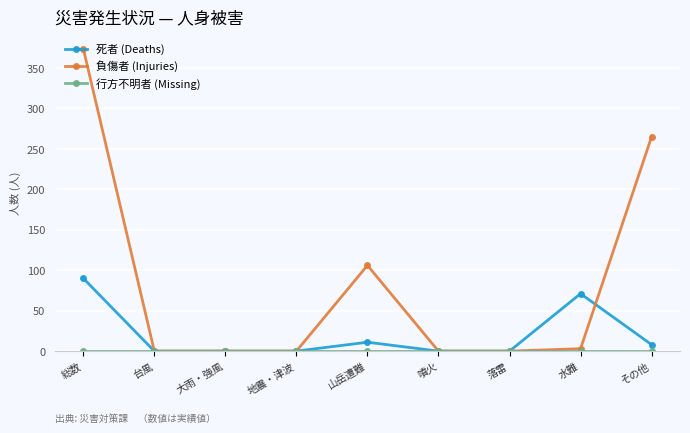

True or false: 死者 (Deaths) has more than 1 points higher than both neighbors.

True